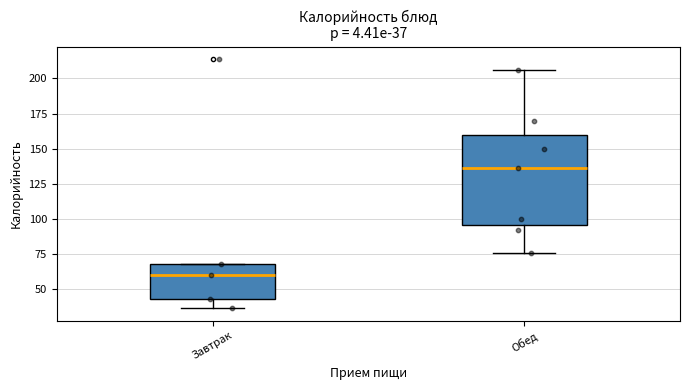

Which box's median line is the lowest?

Завтрак